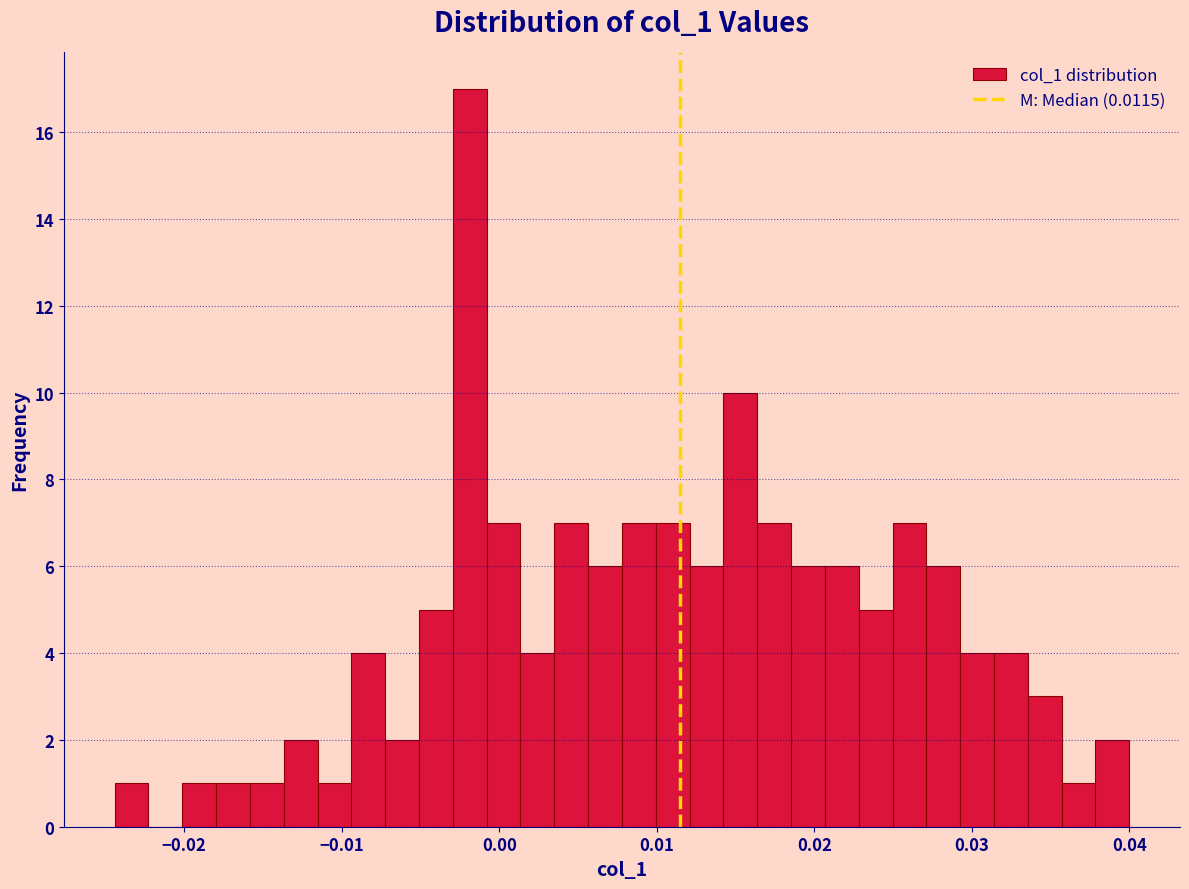

Read against the x-axis, roughly where is the centre of the tallest bar?

-0.002